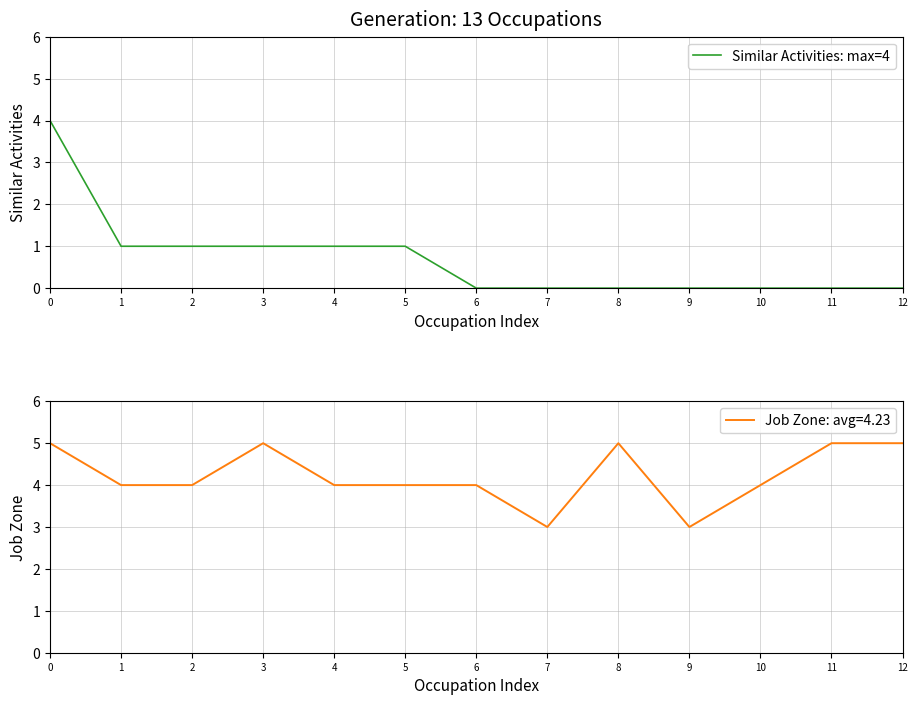

List the labels in order of value, smallest first.

6, 7, 8, 9, 10, 11, 12, 1, 2, 3, 4, 5, 0